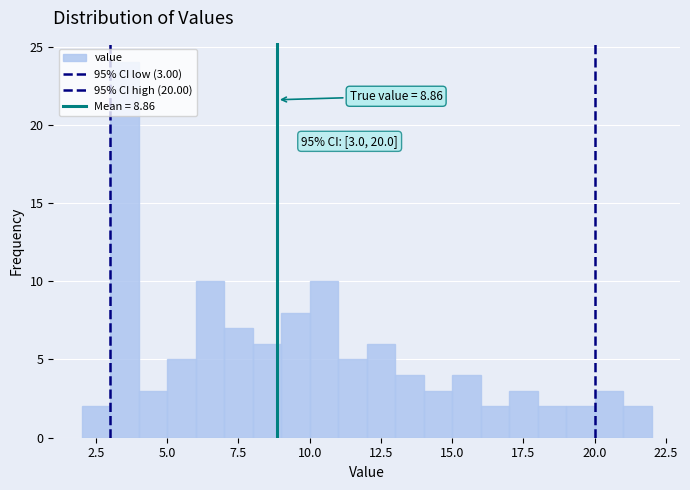

Read against the x-axis, roughly where is the centre of the tallest bar?

3.5